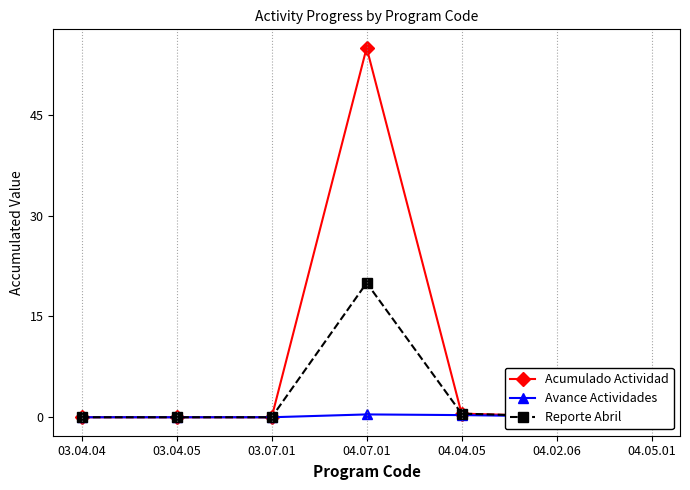

The value of Reporte Abril at 04.07.01 is 9.5. True or false?

False